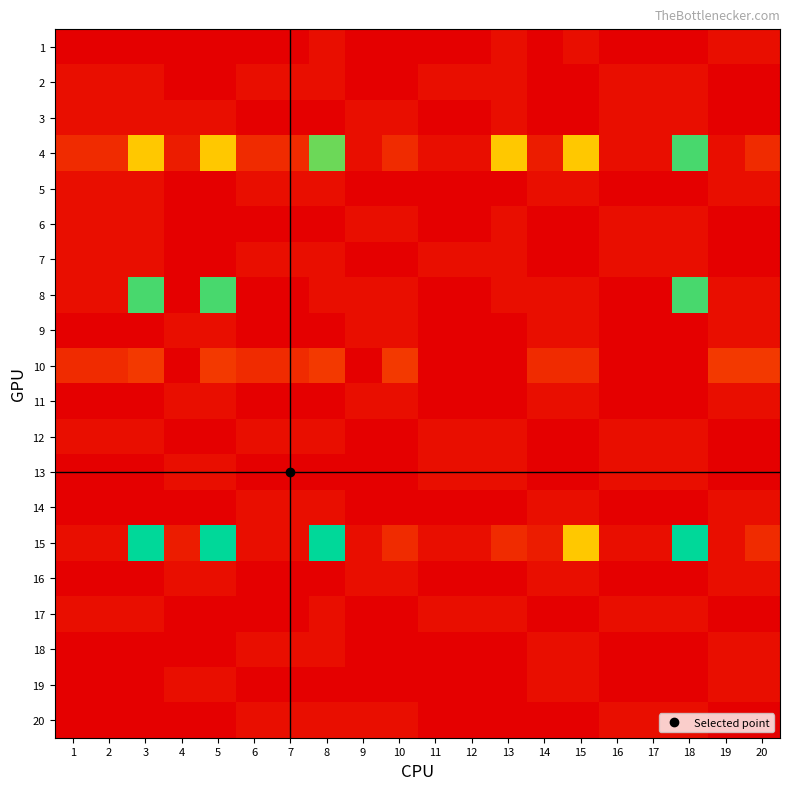

What is the difference between the highest and lowest values at 18?

21